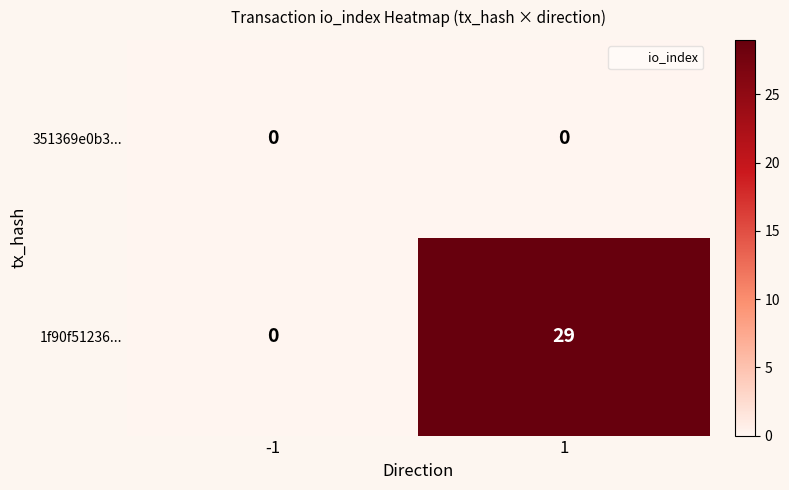

Reading right to left, what are all the values shown in this chart?

351369e0b3...: 0	0
1f90f51236...: 29	0